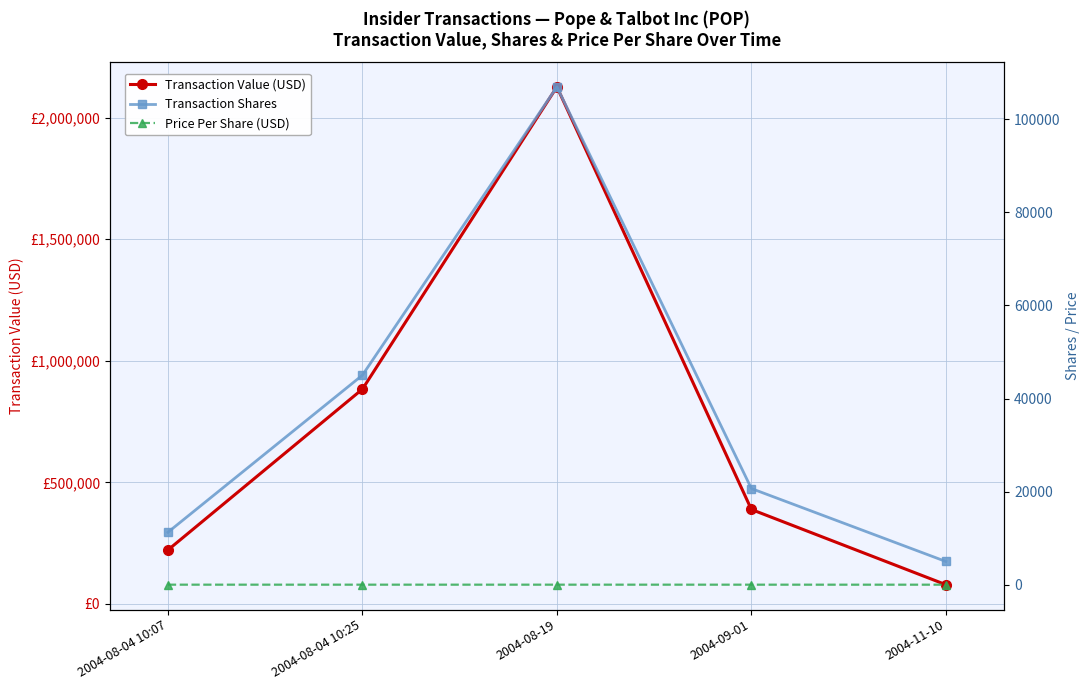

How many distinct data groups are displayed?

3